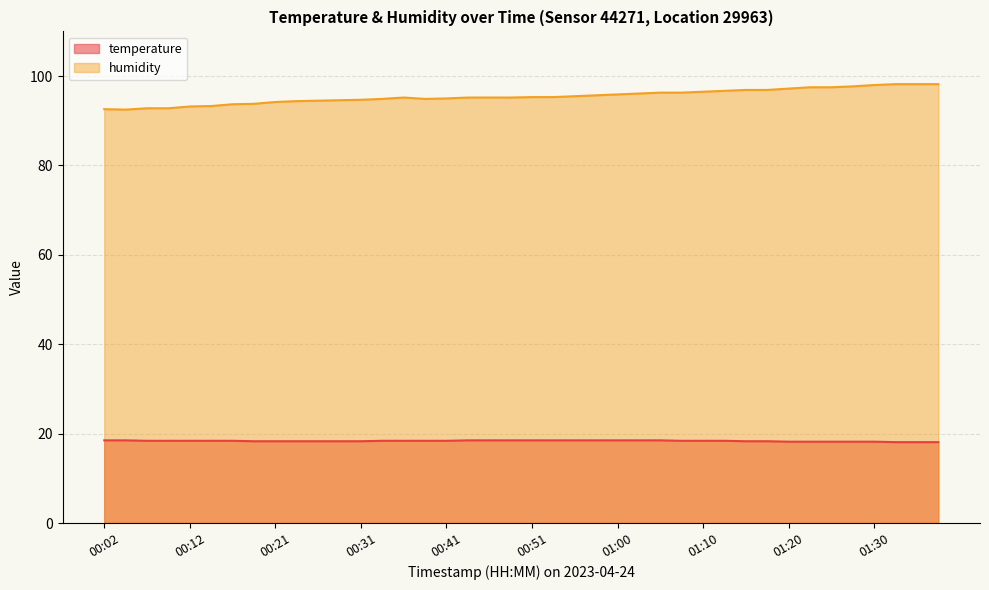

True or false: humidity has a value of 129.0 at 00:21.

False